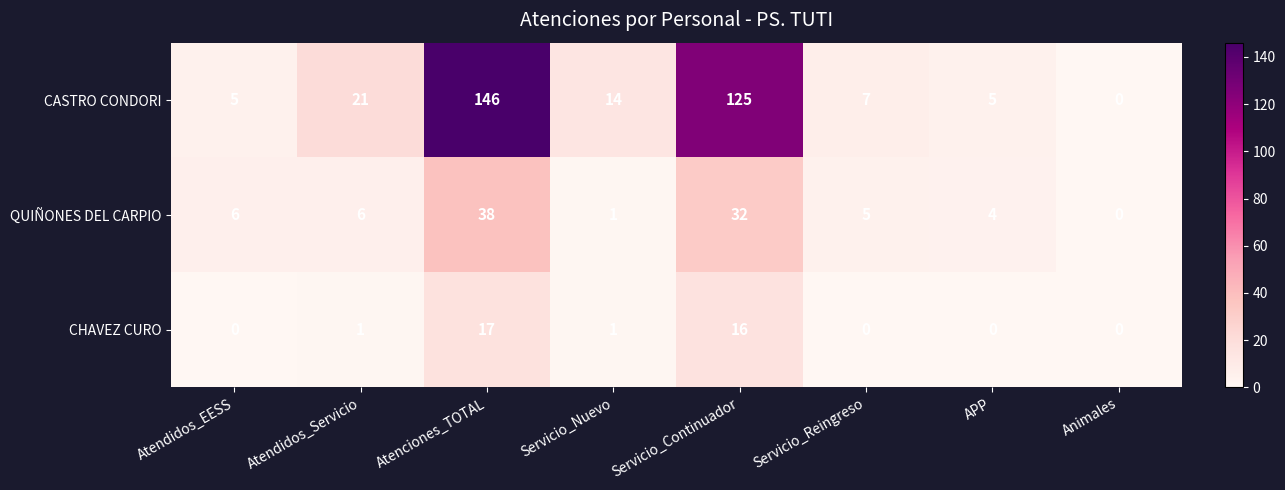

Reading left to right, extract all data points from this chart.

CASTRO CONDORI: 5	21	146	14	125	7	5	0
QUIÑONES DEL CARPIO: 6	6	38	1	32	5	4	0
CHAVEZ CURO: 0	1	17	1	16	0	0	0